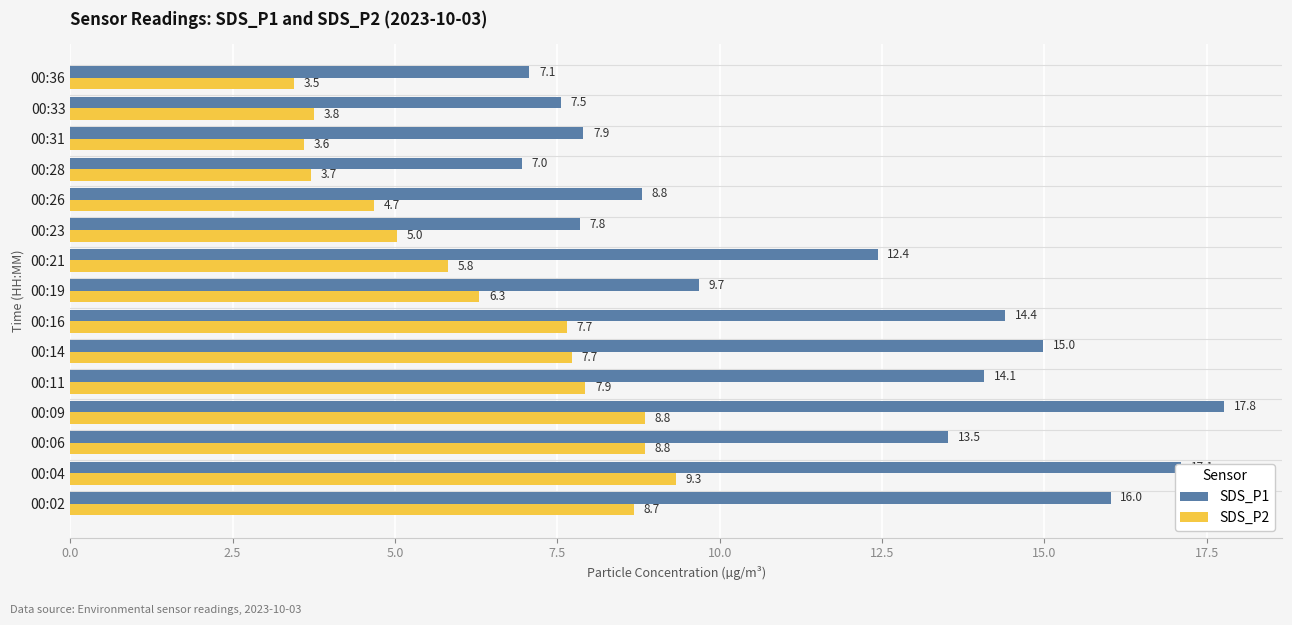

At which category is the sum across all series the highest?

00:09